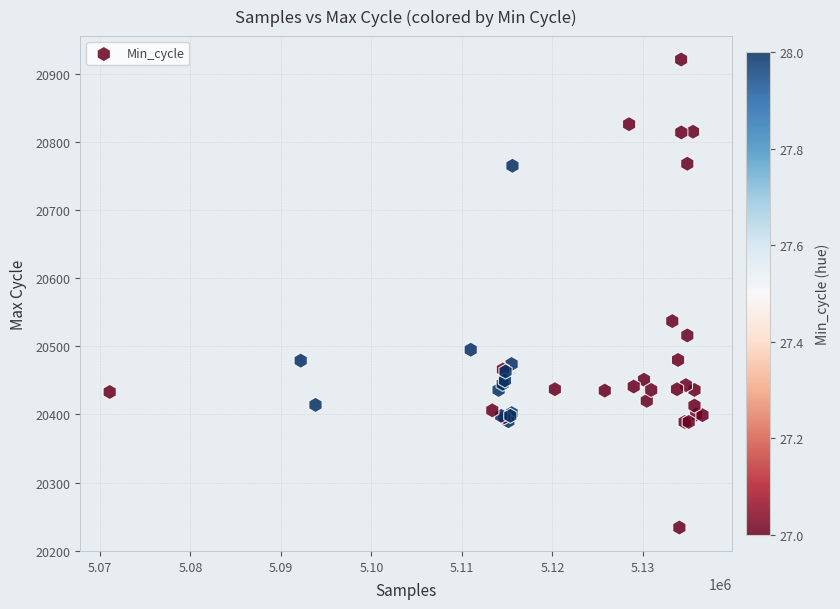

What Y value in the scatter plot is closest to 20577?

20537